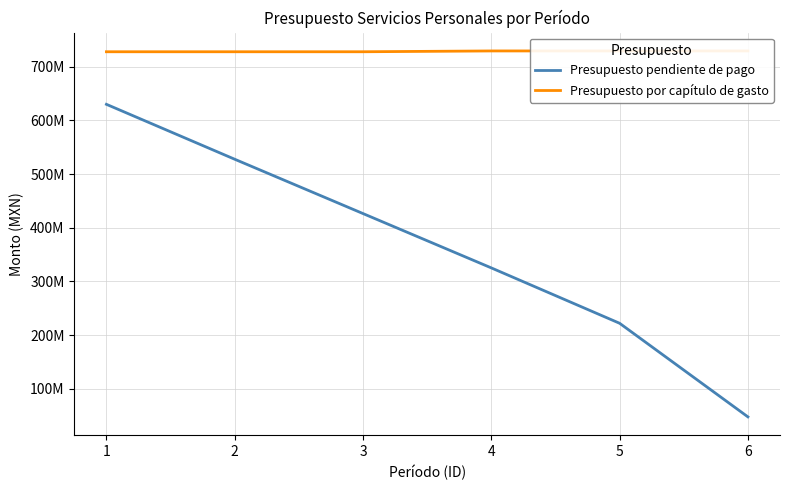

Rank the categories by Presupuesto pendiente de pago value from lowest to highest.

6, 5, 4, 3, 2, 1